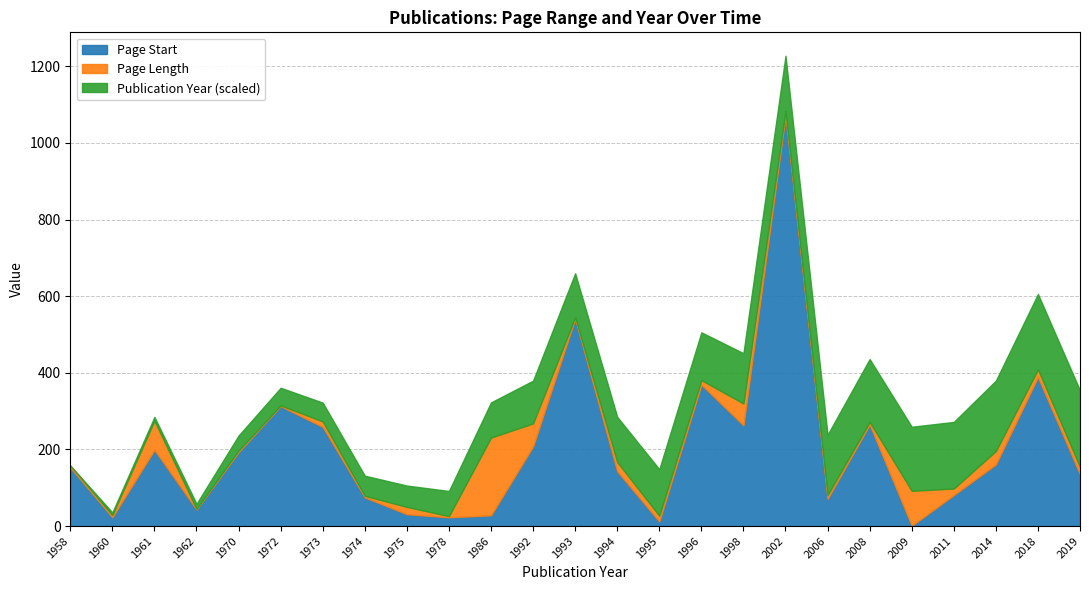

True or false: Page End has more than 2 points higher than both neighbors.

True